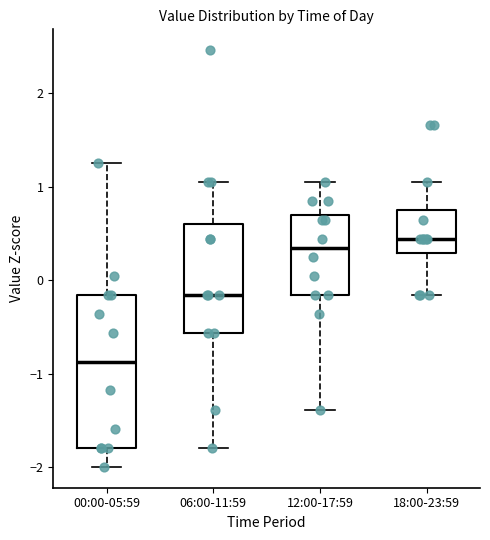

Reading left to right, transcribe this box plot: for each box, give where its median line is, the range the box spans, and where its two whiskers end, as read against the y-axis. The values are not printed on the chart, so give them approximately, as read against the axis.

00:00-05:59: median -0.9, box -1.8 to -0.2, whiskers -2.0 to 1.3
06:00-11:59: median -0.2, box -0.6 to 0.6, whiskers -1.8 to 1.1
12:00-17:59: median 0.3, box -0.2 to 0.7, whiskers -1.4 to 1.1
18:00-23:59: median 0.4, box 0.3 to 0.7, whiskers -0.2 to 1.1